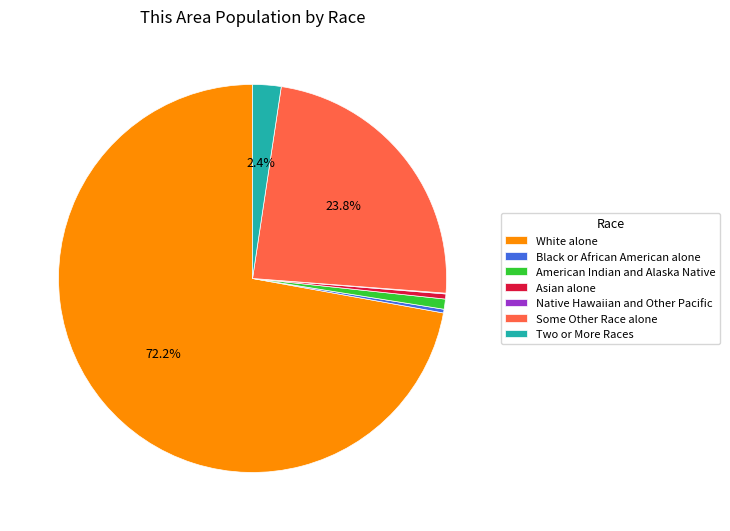

To the nearest percent, what is the combined percentage of Asian alone and Two or More Races?

3%